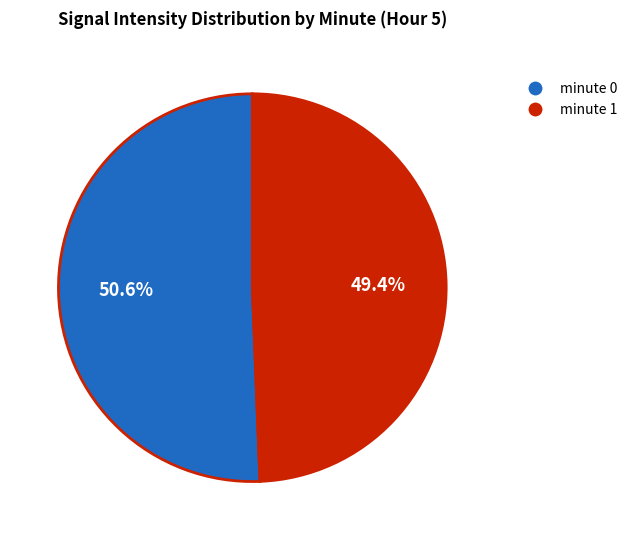

What is the majority slice?

minute 0